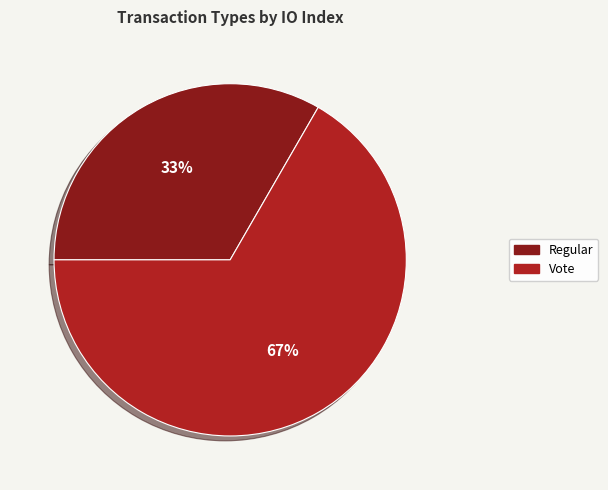

To the nearest percent, what percentage of the pie is Regular?

33%